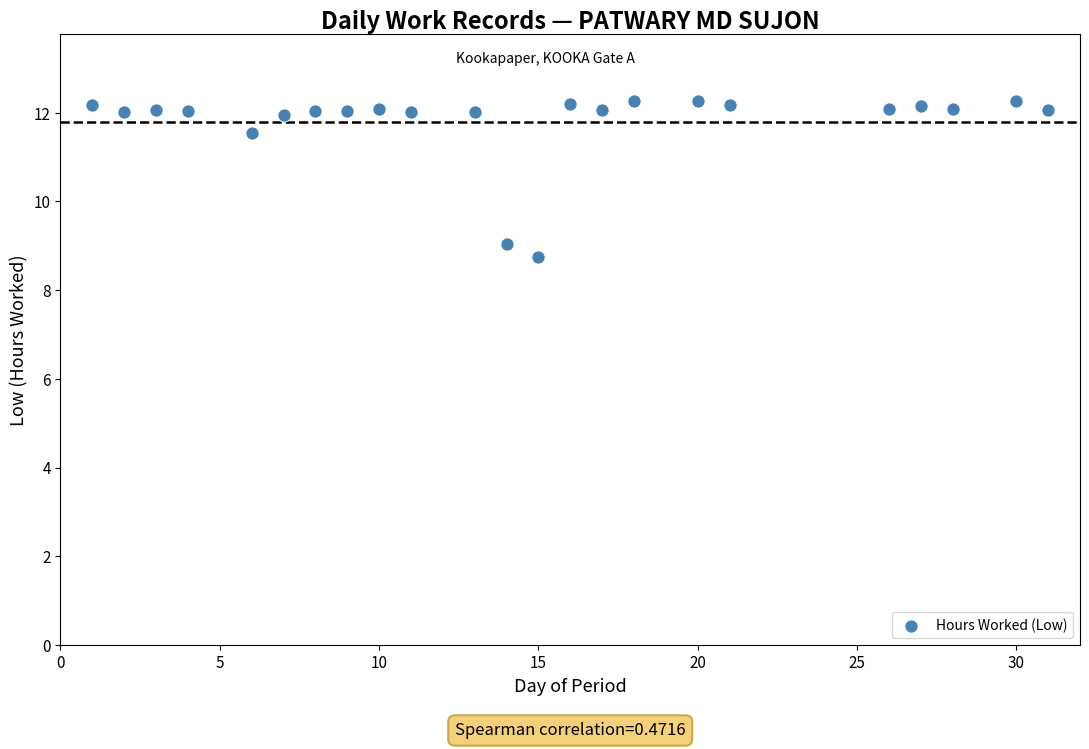

What Y value in the scatter plot is closest to 10?

9.0